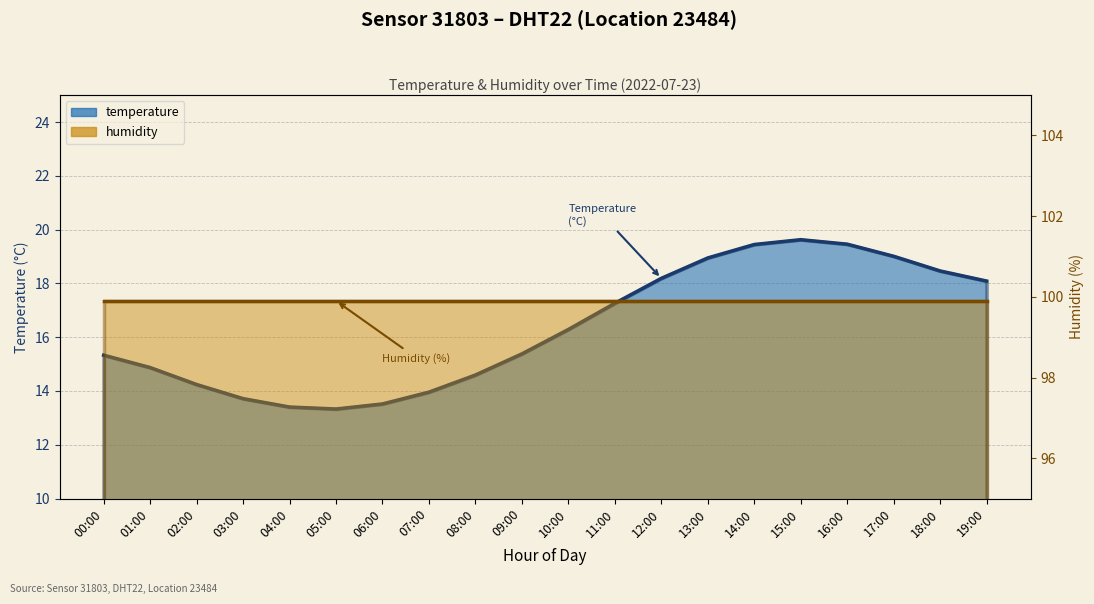

Which has a higher value, 06:00 or 04:00?

06:00